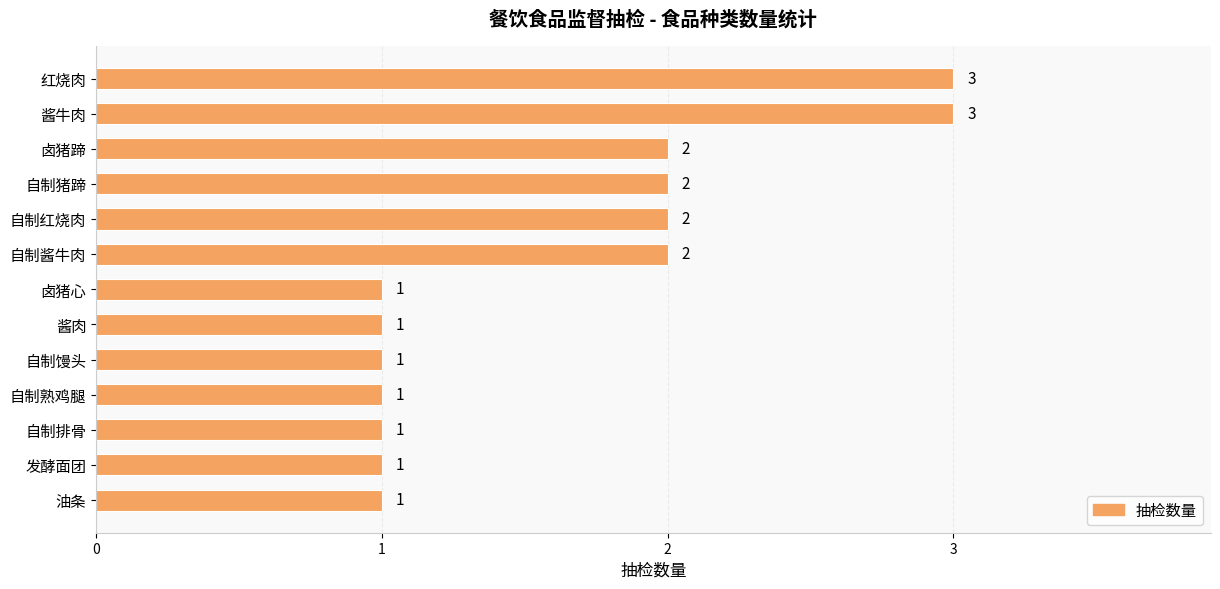

Does the chart contain stacked bars?

No